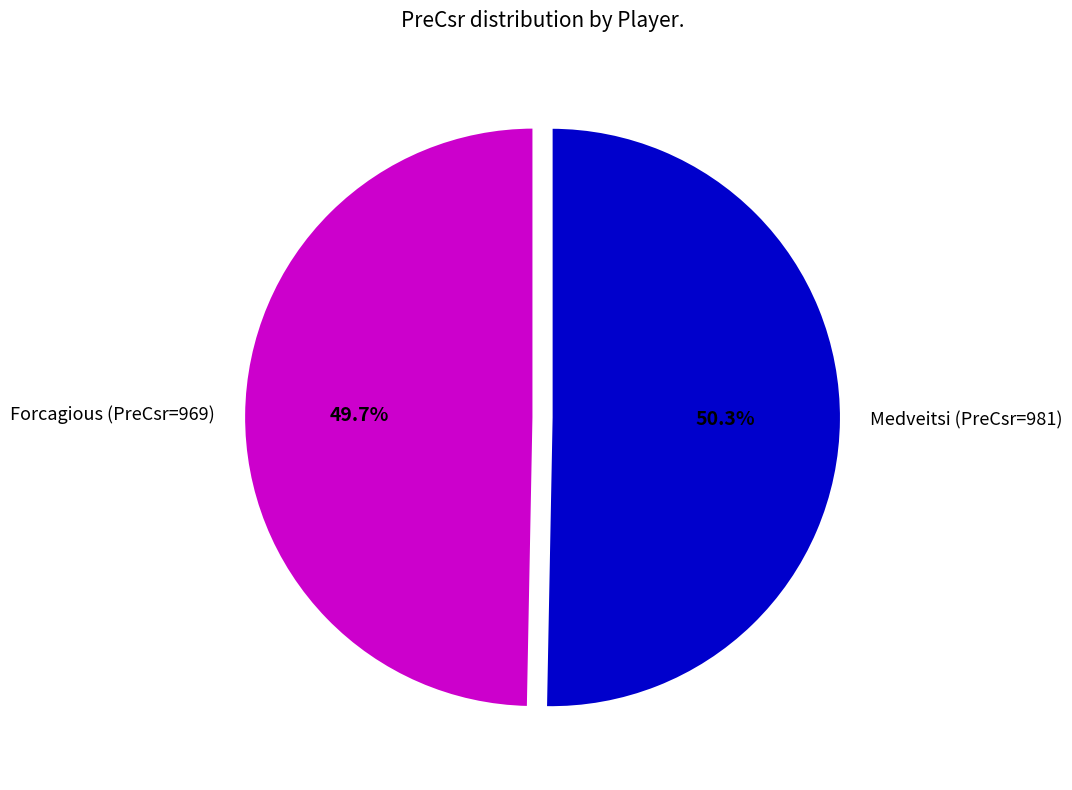

How much of the chart is everything except Medveitsi (PreCsr=981)?

49.7%